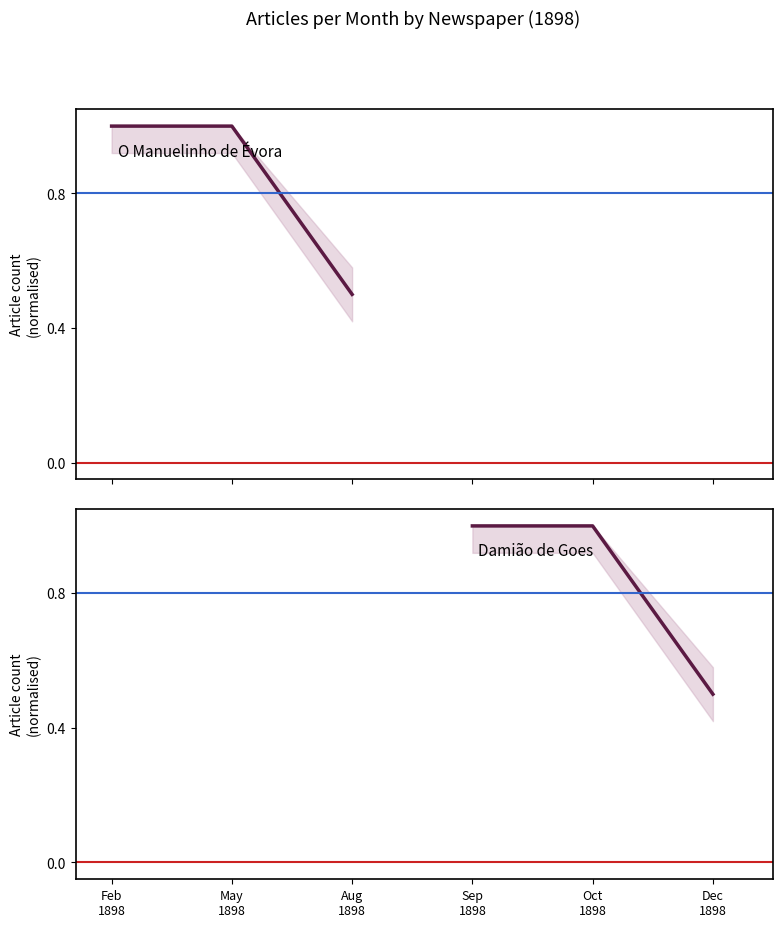

How many O Manuelinho de Évora values are between 0 and 1?

3